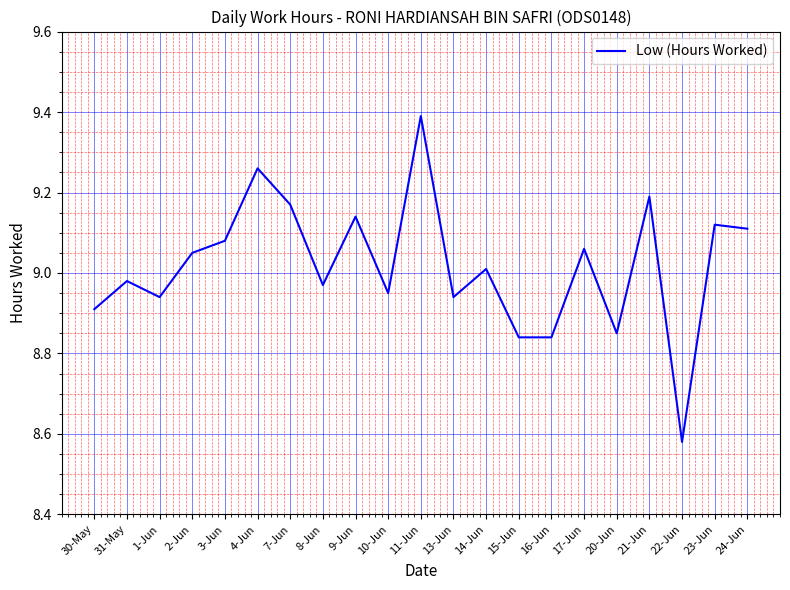

Is it true that the value at 31-May is 3.1?

False